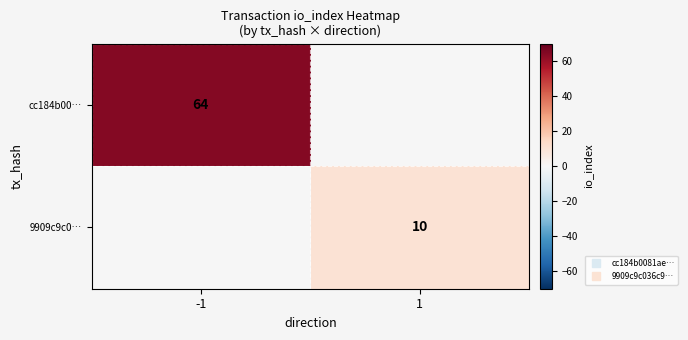

What is the difference between the 9909c9c0… values at -1 and 1?

10.0